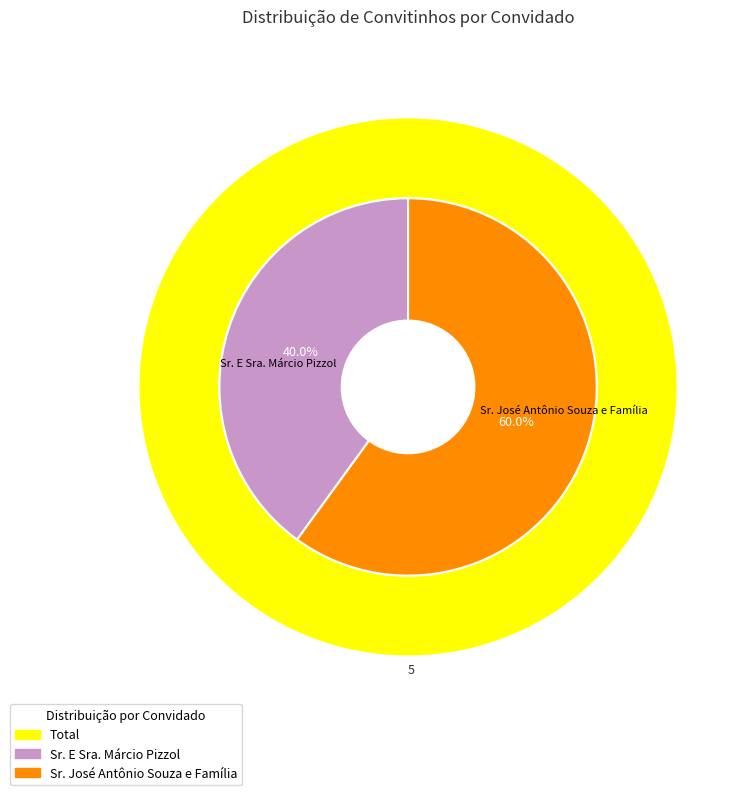

The Sr. José Antônio Souza e Família slice represents 60% of the pie. True or false?

True